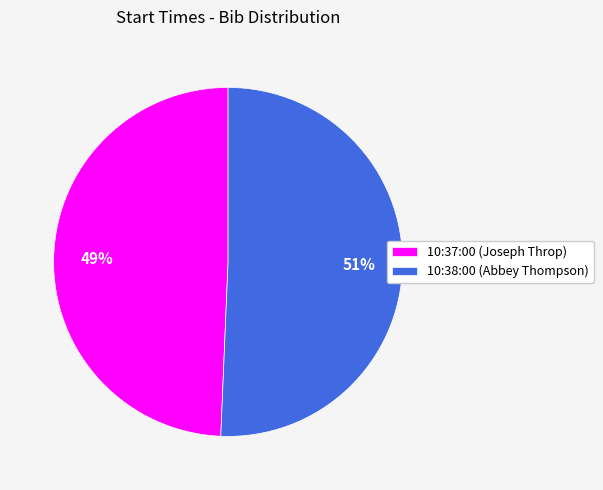

Which slice is the smallest?

10:37:00